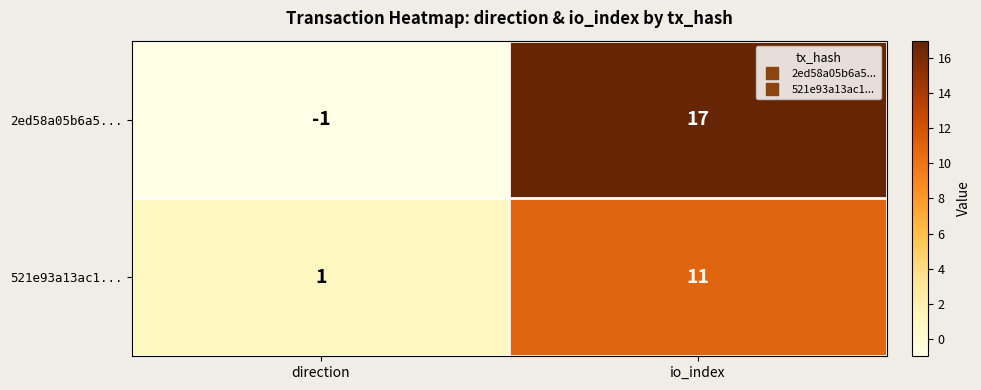

True or false: 521e93a13ac1... has a value of 6 at io_index.

False